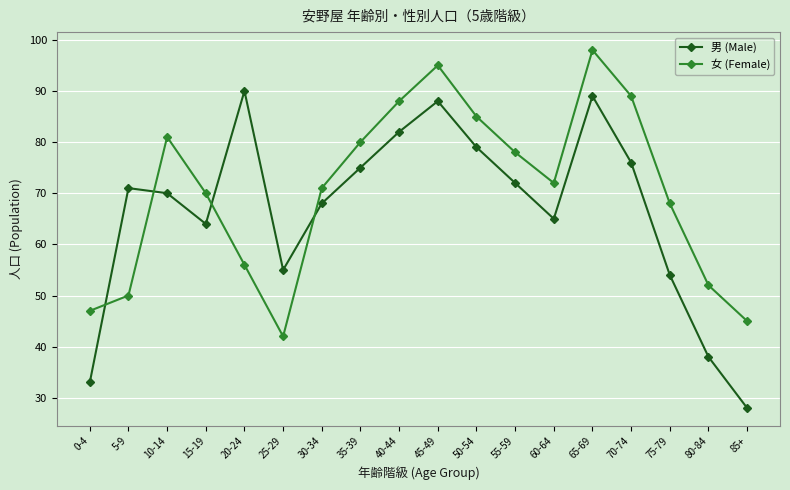

Is the value of 男 (Male) at 50-54 greater than the value of 女 (Female) at 10-14?

No